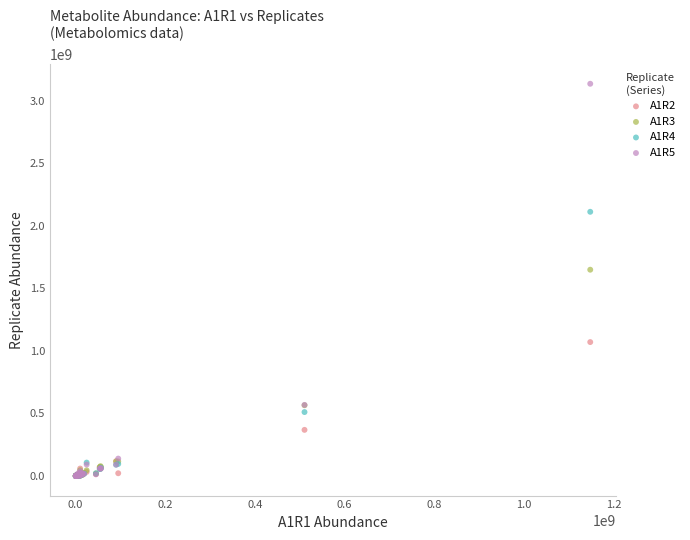

Across all series, what Y value is closest to 1567328664?

1648498582.0